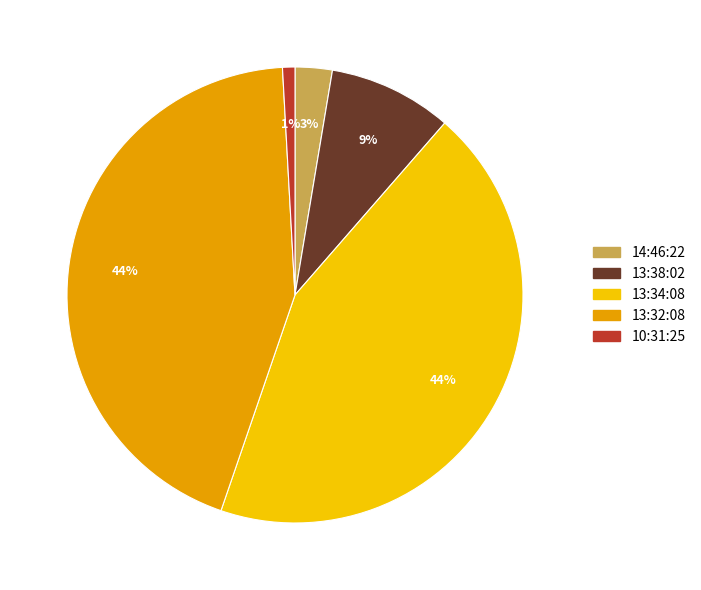

The 13:32:08 slice represents 34% of the pie. True or false?

False